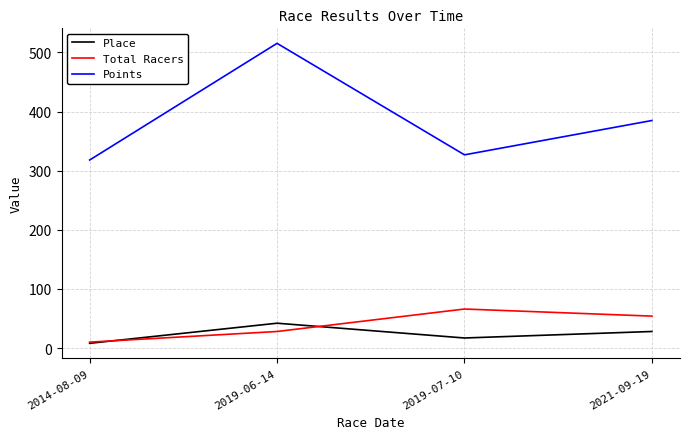

Does the chart have visible grid lines?

Yes